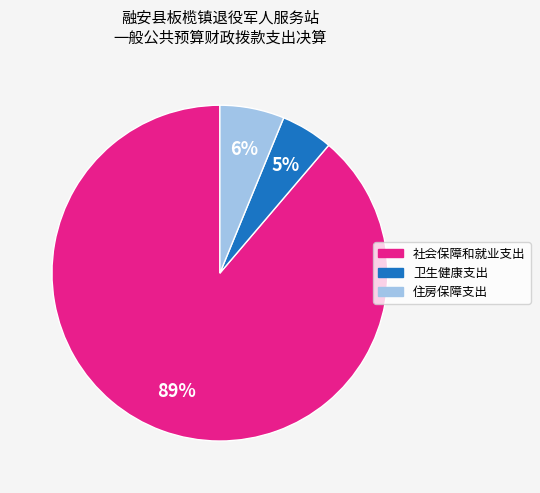

Does 社会保障和就业支出 account for over 50% of the chart?

Yes